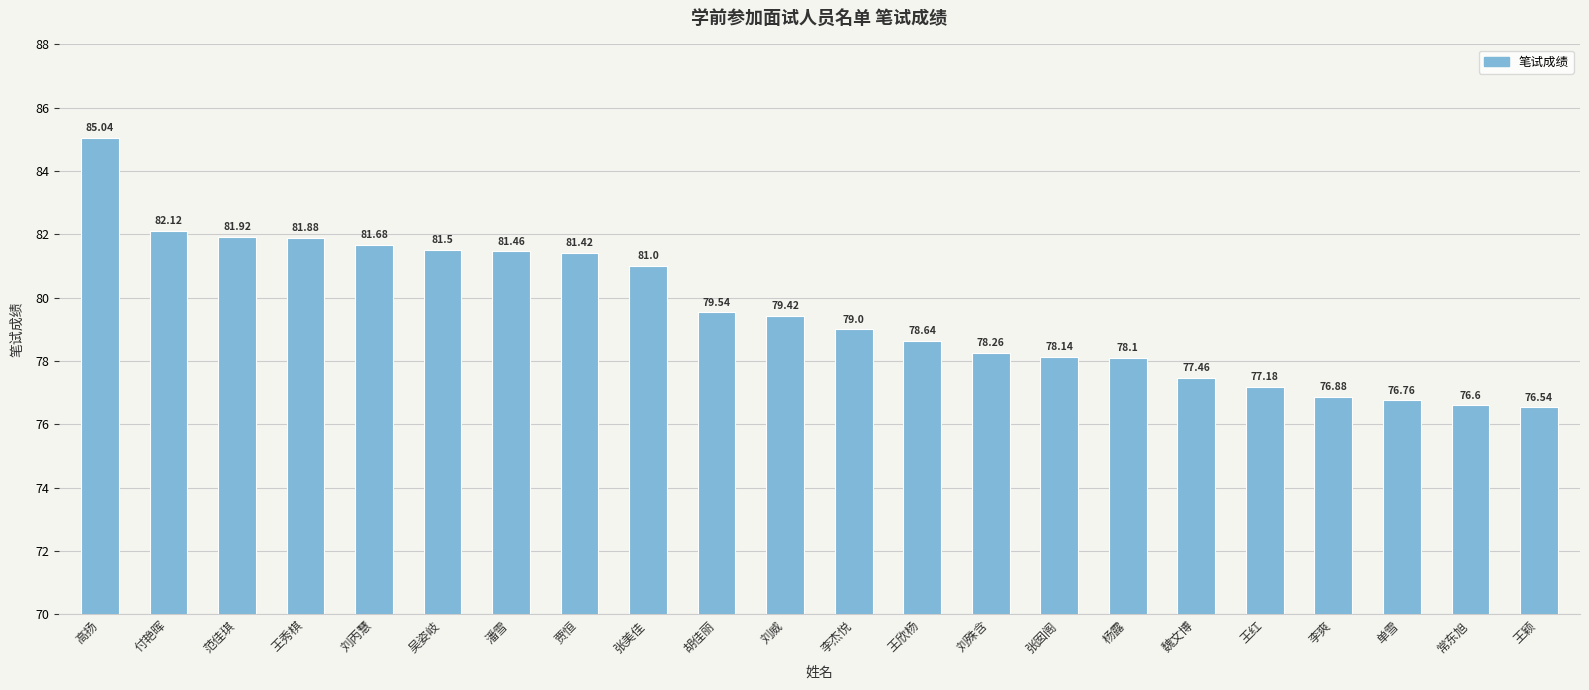

What is the greatest value displayed?

85.0